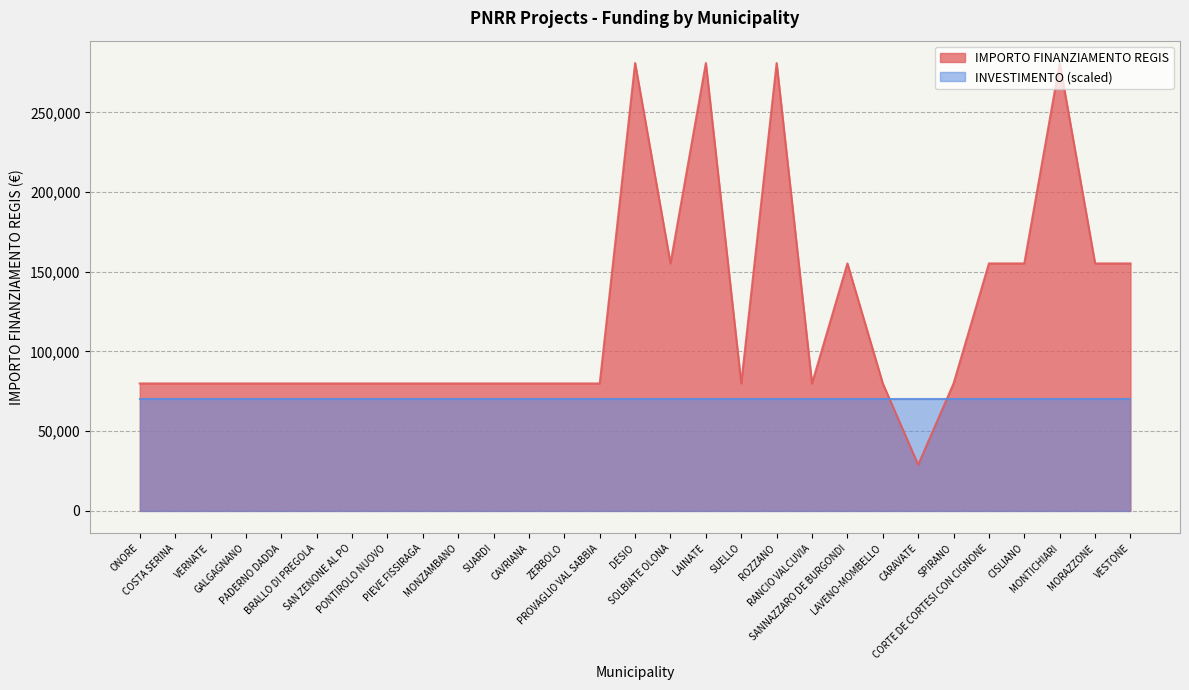

What is the value of the 17th point from the left?

280932